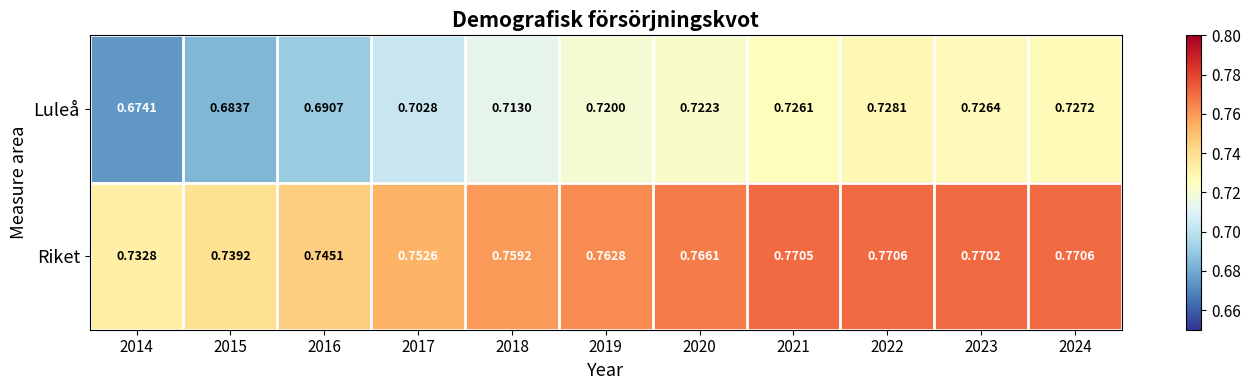

Is the value of Riket at 2024 greater than the value of Luleå at 2021?

Yes